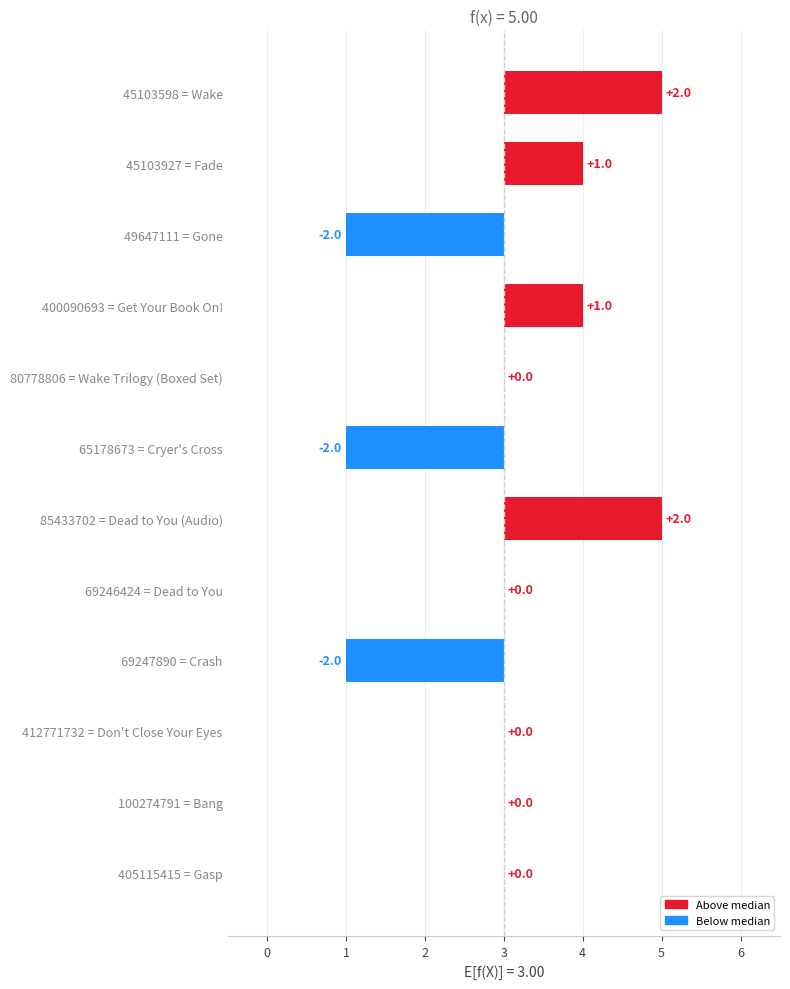

How many values are below 0?

3